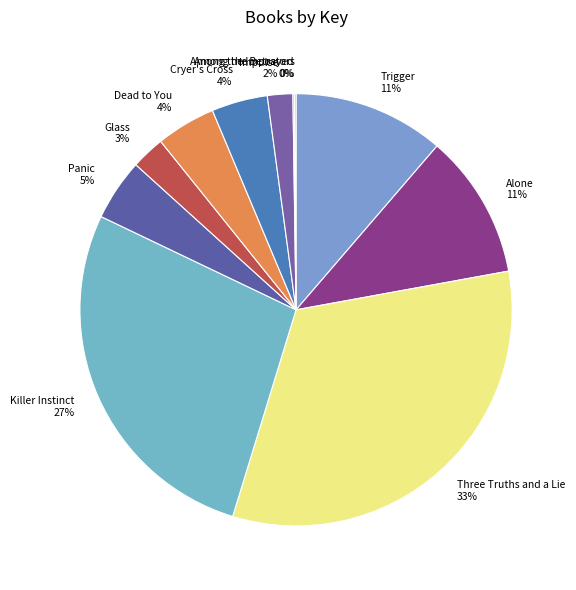

Do Impulse 2% and Killer Instinct 27% together represent more than half of the pie?

No